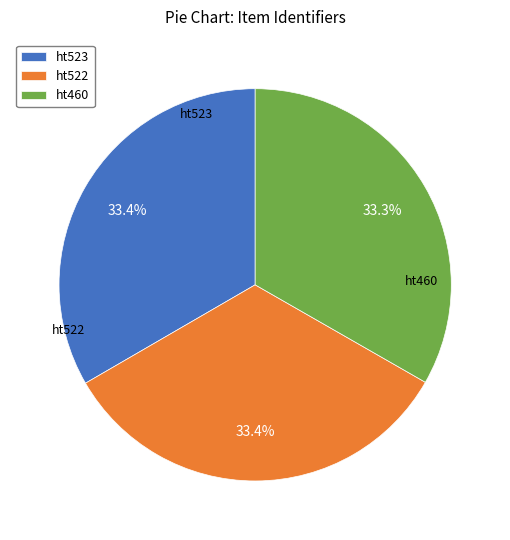

Is the sum of ht522 and ht523 greater than half?

Yes